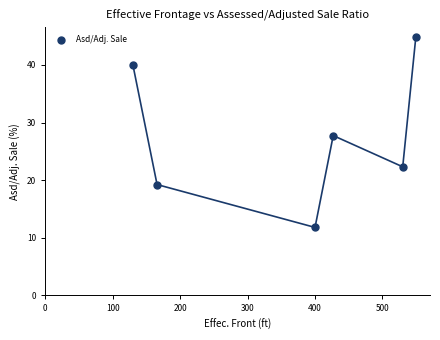

What is the range of Y values (max minus min)?

33.1